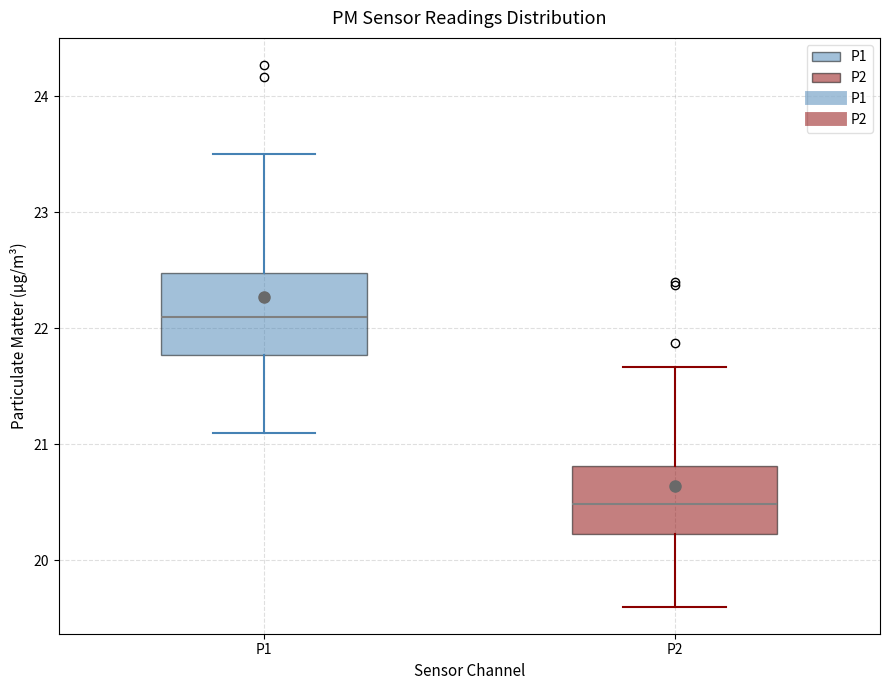

Reading left to right, read every box against the y-axis: the position of its median line, the range the box covers, and the ends of its whiskers. The values are not printed on the chart, so give them approximately, as read against the axis.

P1: median 22.1, box 21.8 to 22.5, whiskers 21.1 to 23.5
P2: median 20.5, box 20.2 to 20.8, whiskers 19.6 to 21.7